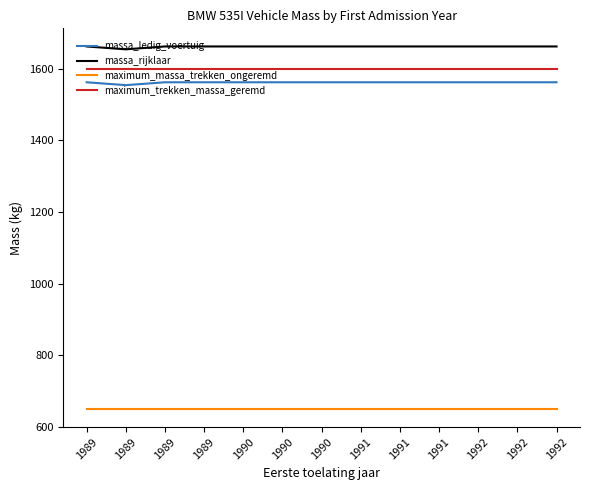

What is the total value across all series at 1992?

5474